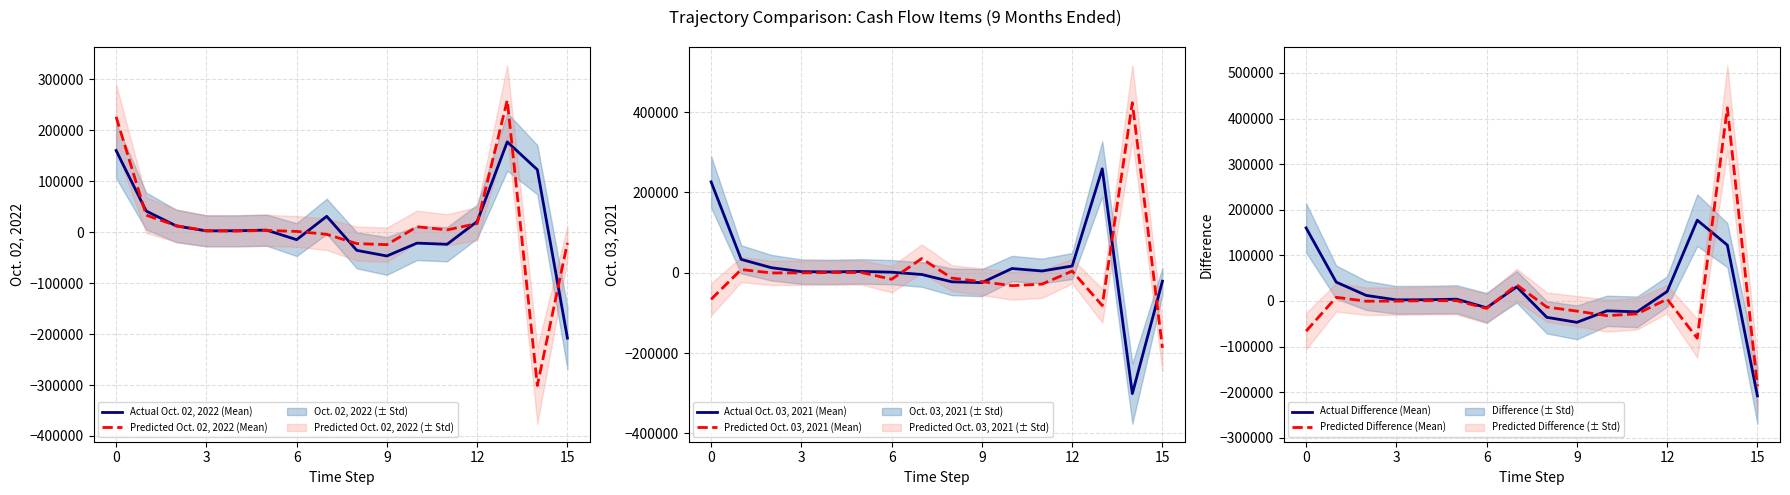

At which category is the sum across all series the highest?

13